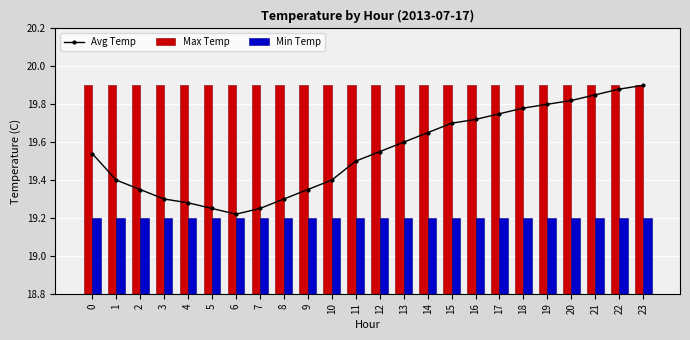

What is the value of the Avg Temp bar at the 1st from the left?

19.5